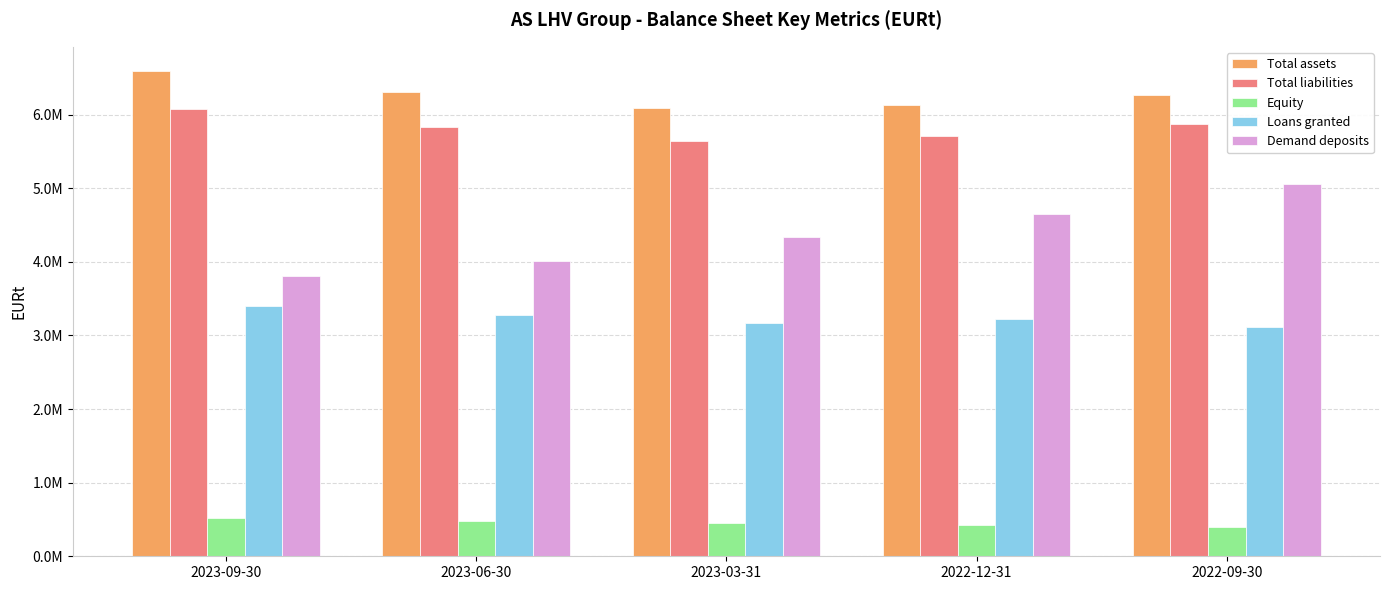

Are the bars grouped side by side (vs. stacked)?

Yes